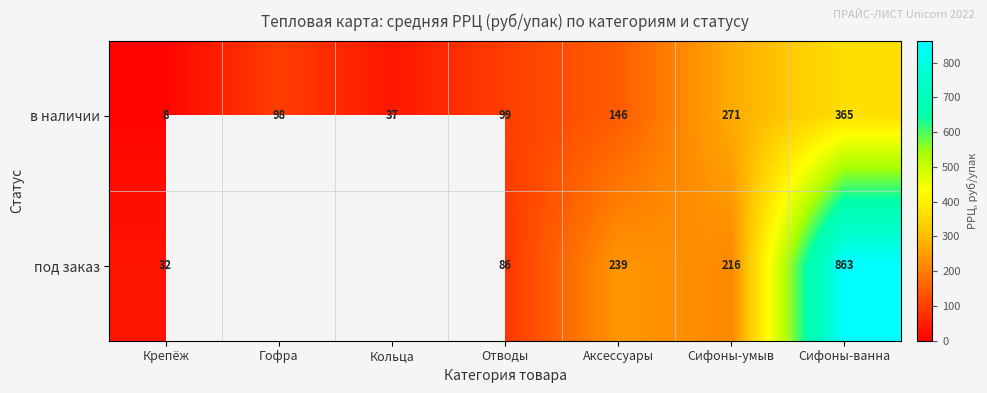

Which has a higher value, Сифоны-умыв or Сифоны-ванна?

Сифоны-ванна